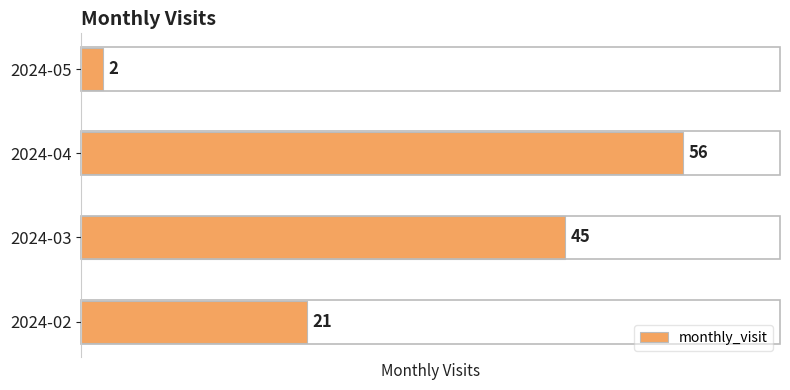

Which label corresponds to the largest value in the chart?

2024-04